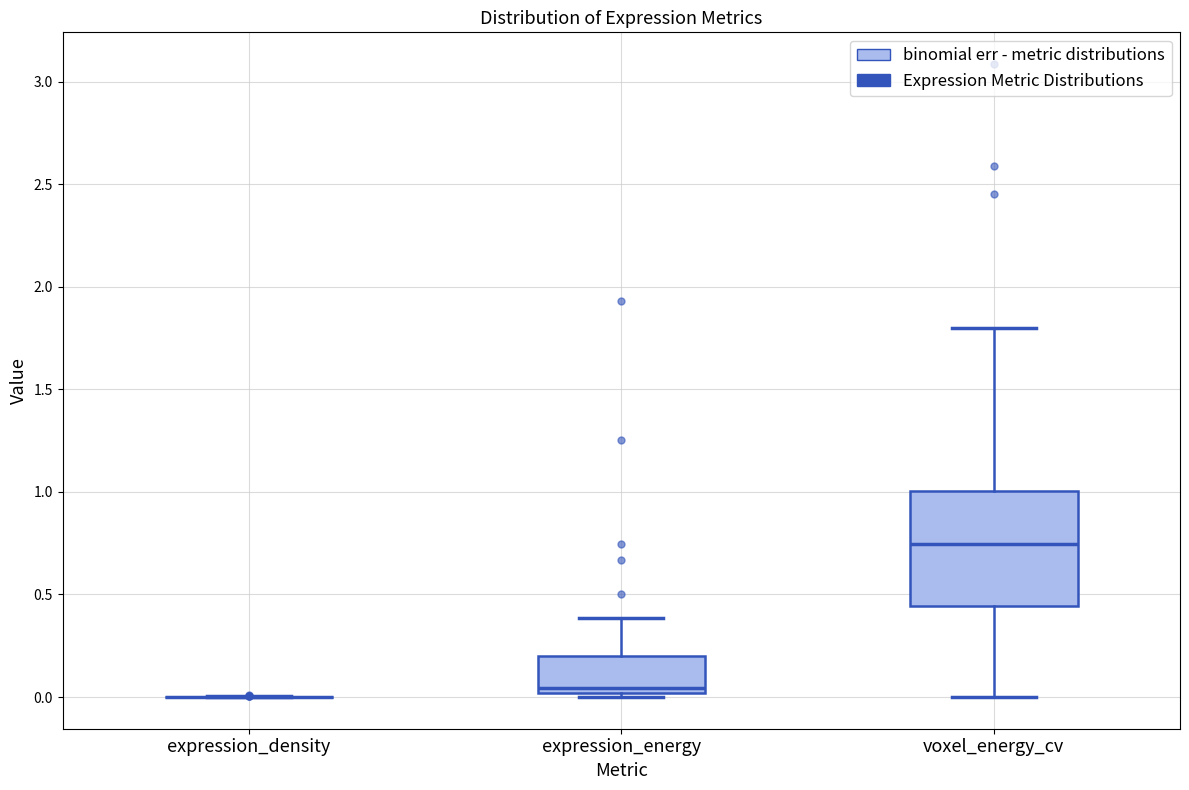

Where is the lower edge of the box for voxel_energy_cv on the y-axis? The values are not printed on the chart, so give them approximately, as read against the axis.

0.45